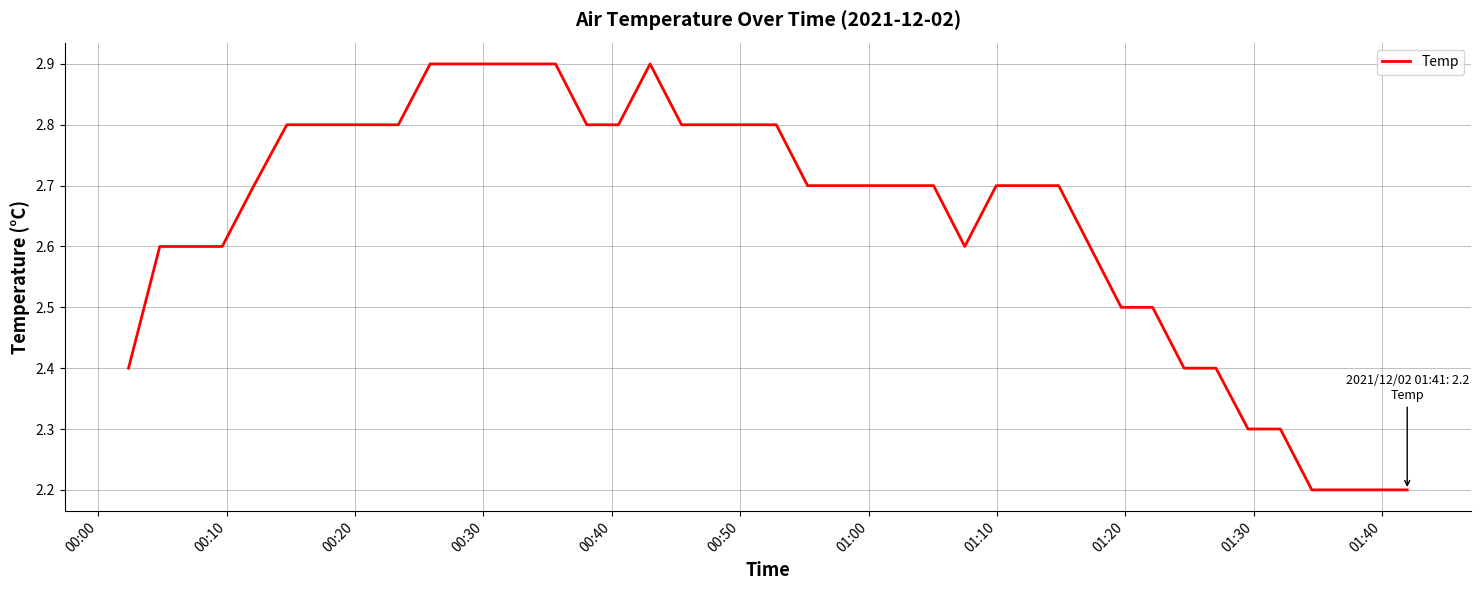

What is the maximum value shown in the chart?

2.9